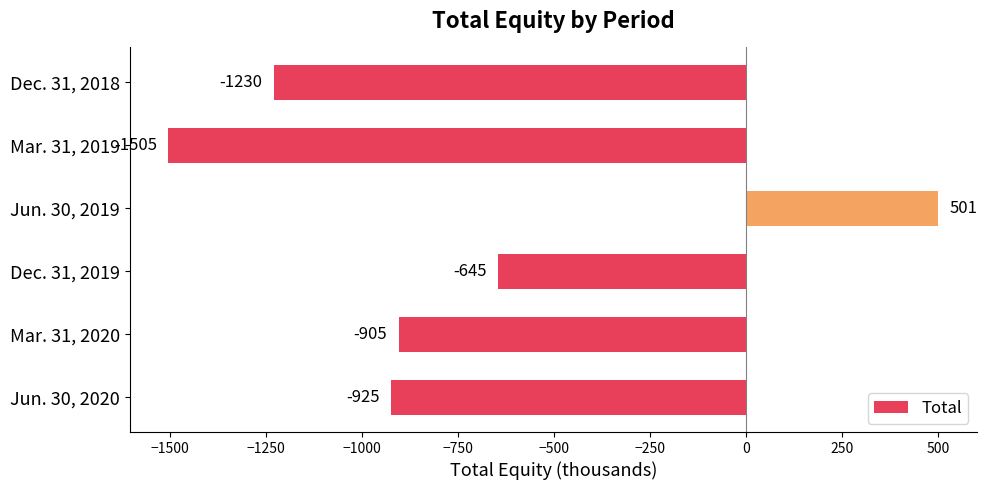

What is the sum of all values?

-4709